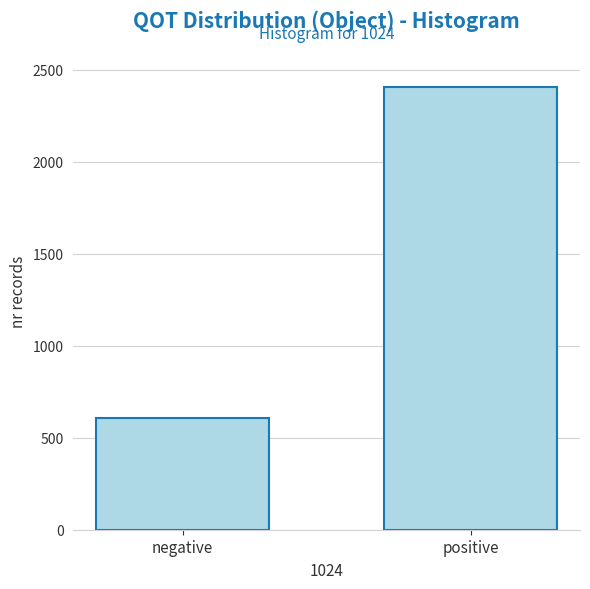

Reading left to right, transcribe all the data shown in this chart.

608	2408